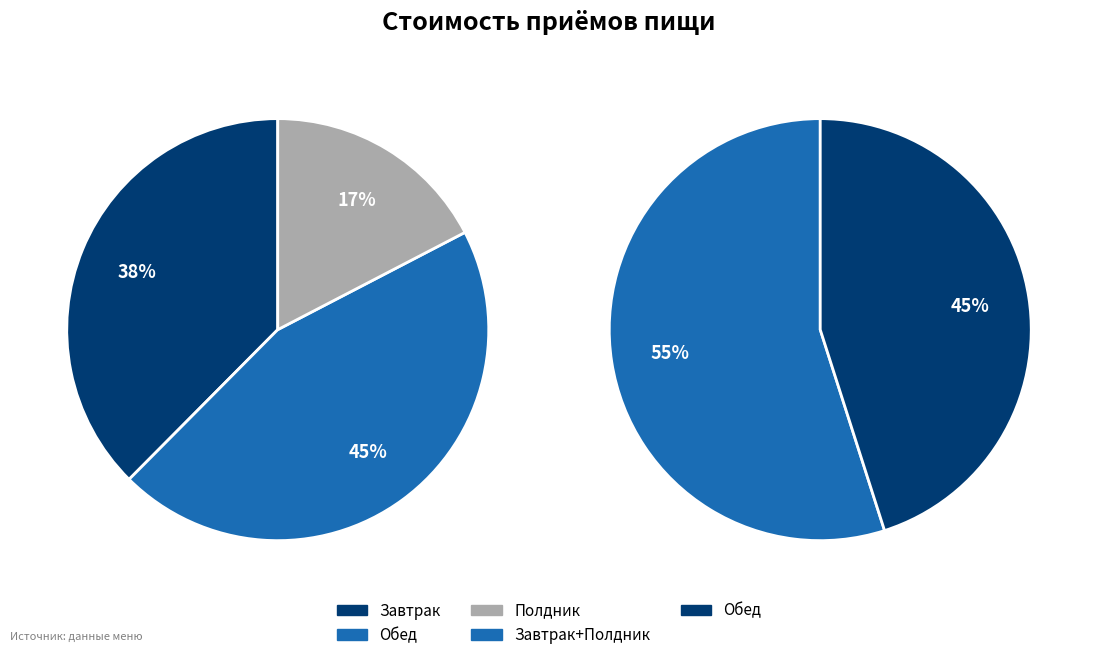

Count the number of slices in the pie.

3